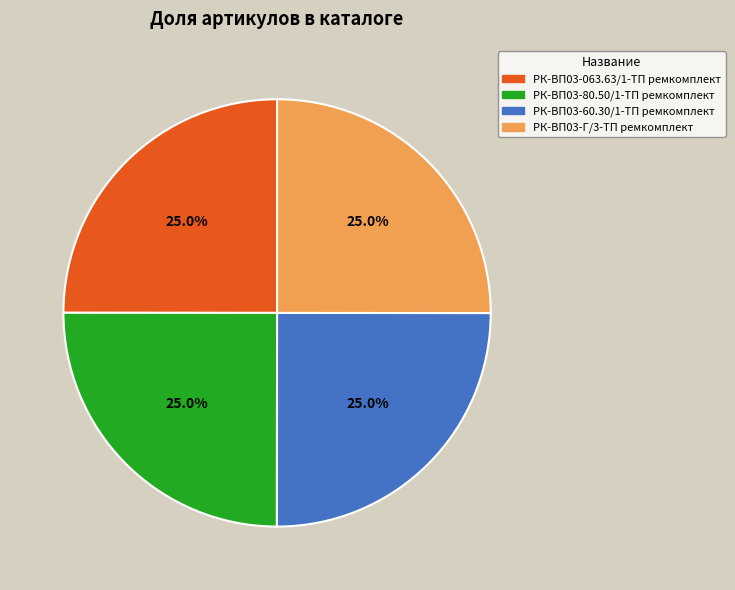

How many segments does this pie chart have?

4